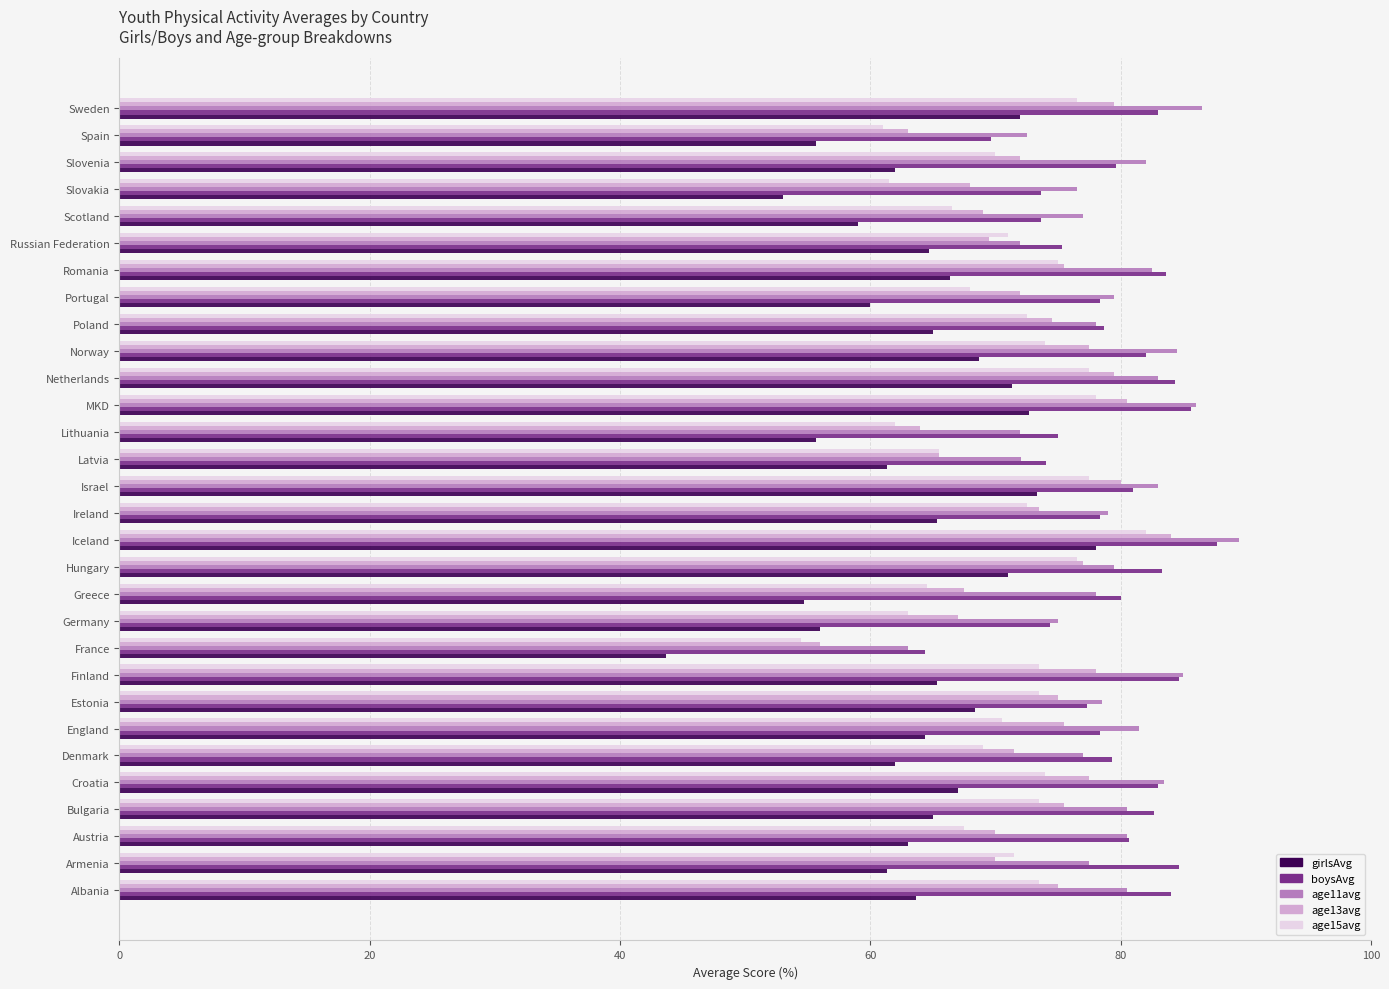

What is the total value across all series at Estonia?

372.7